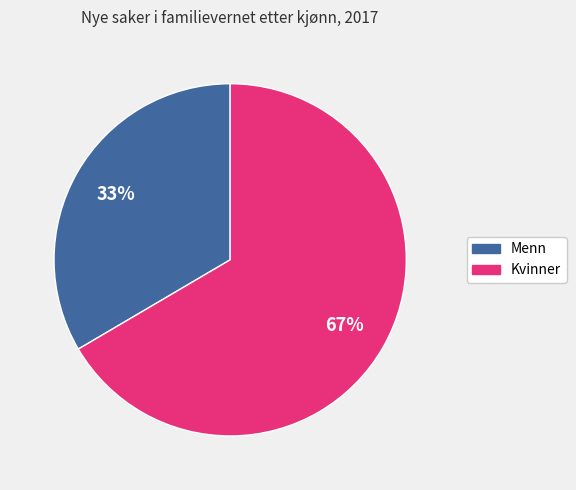

To the nearest percent, what is the average slice percentage?

50%